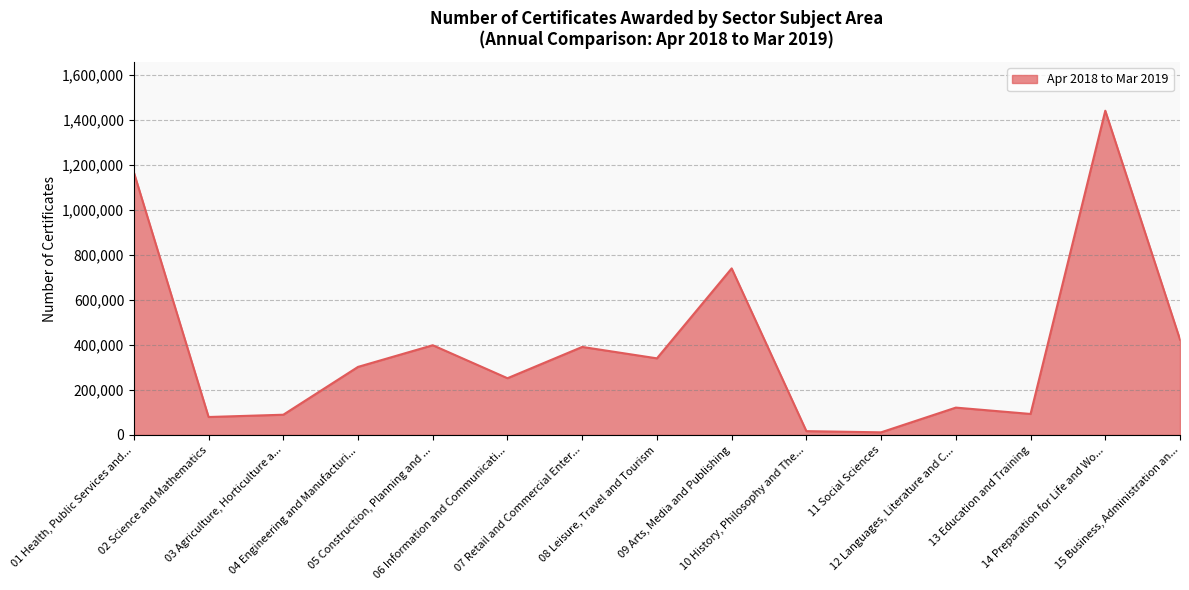

What is the maximum value shown in the chart?

1441040